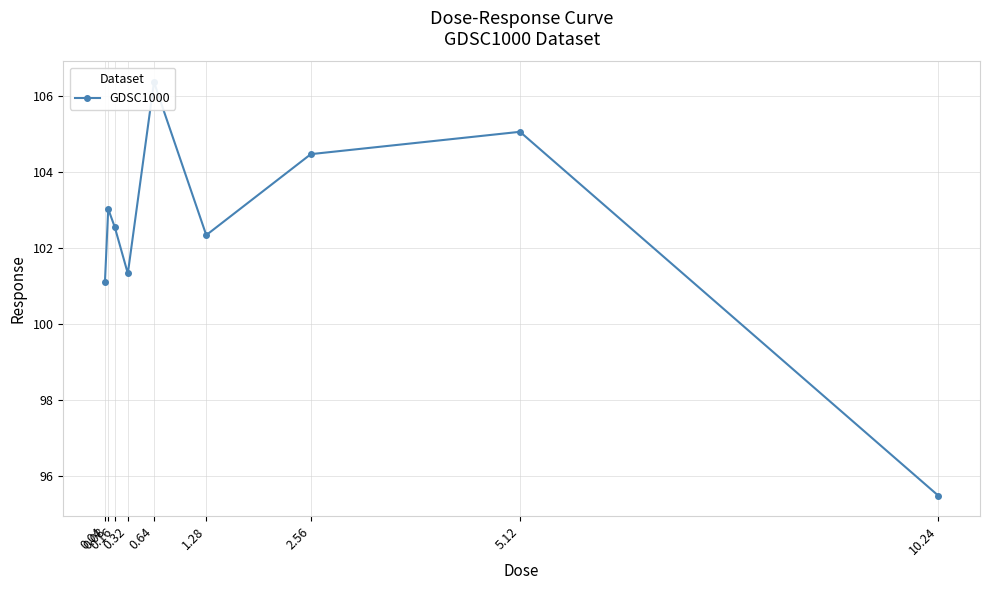

What is the value of the 5th point from the left?

106.4